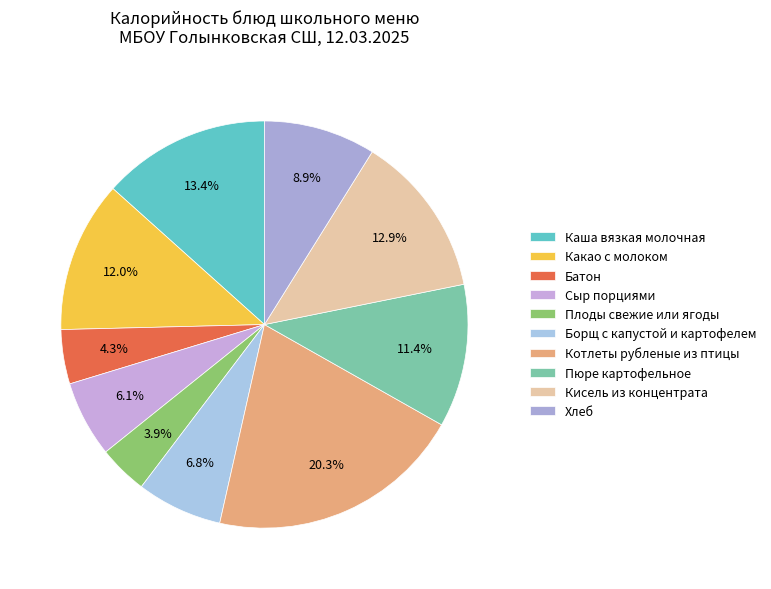

To the nearest percent, what percentage of the pie is Борщ с капустой и картофелем?

7%